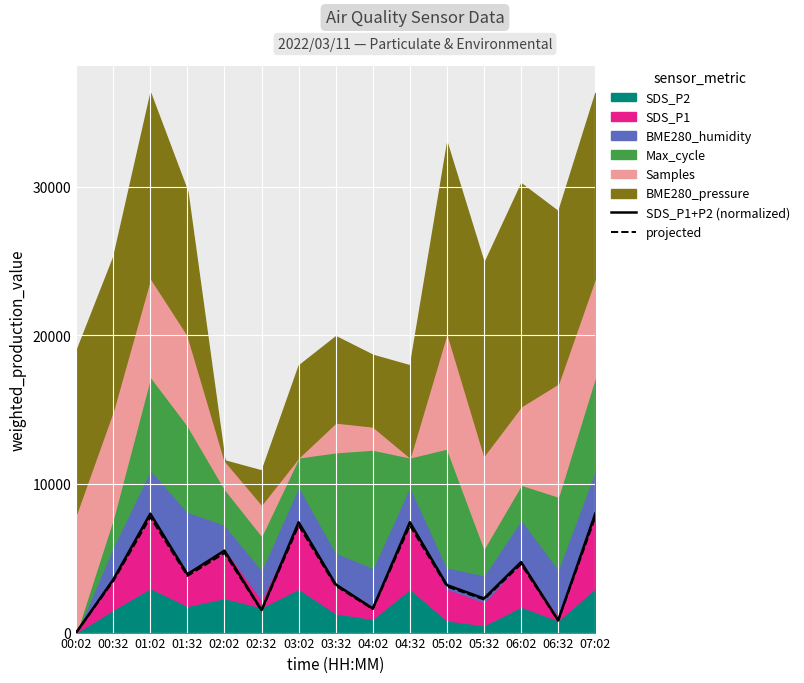

What is the label of the 14th point from the left?

06:32